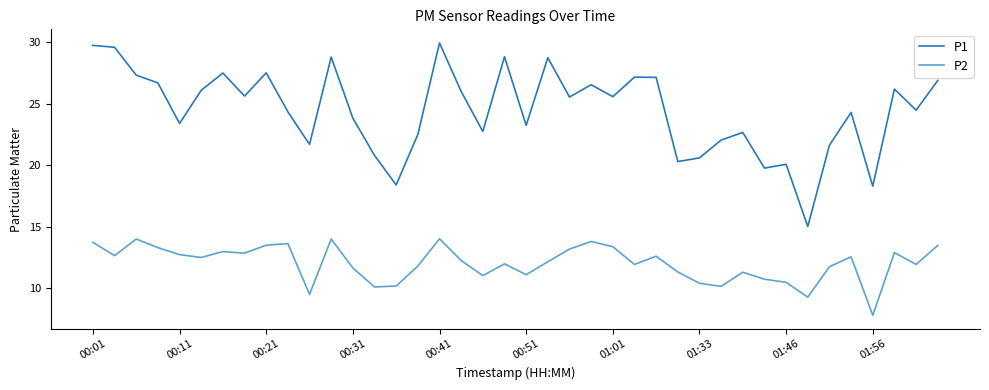

Rank the series by their average value, from highest to lowest.

P1, P2